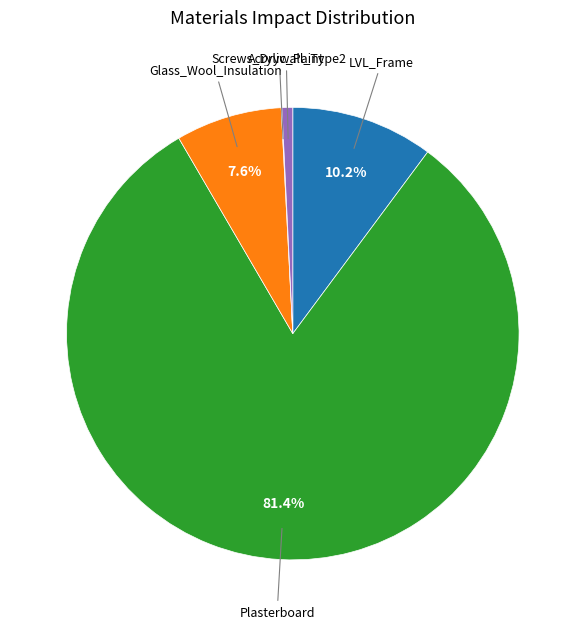

Does any single category account for the majority?

Yes